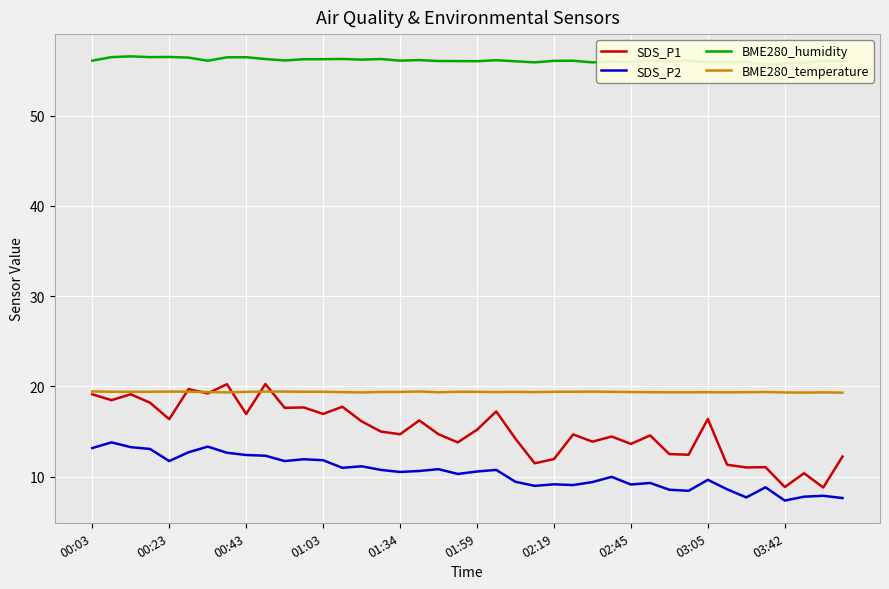

What is the average value of the BME280_humidity series?

56.1